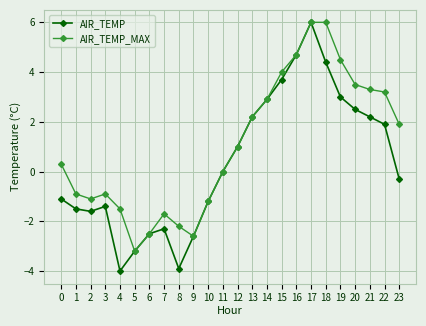

What is the difference between the highest and lowest values at 8?

1.7